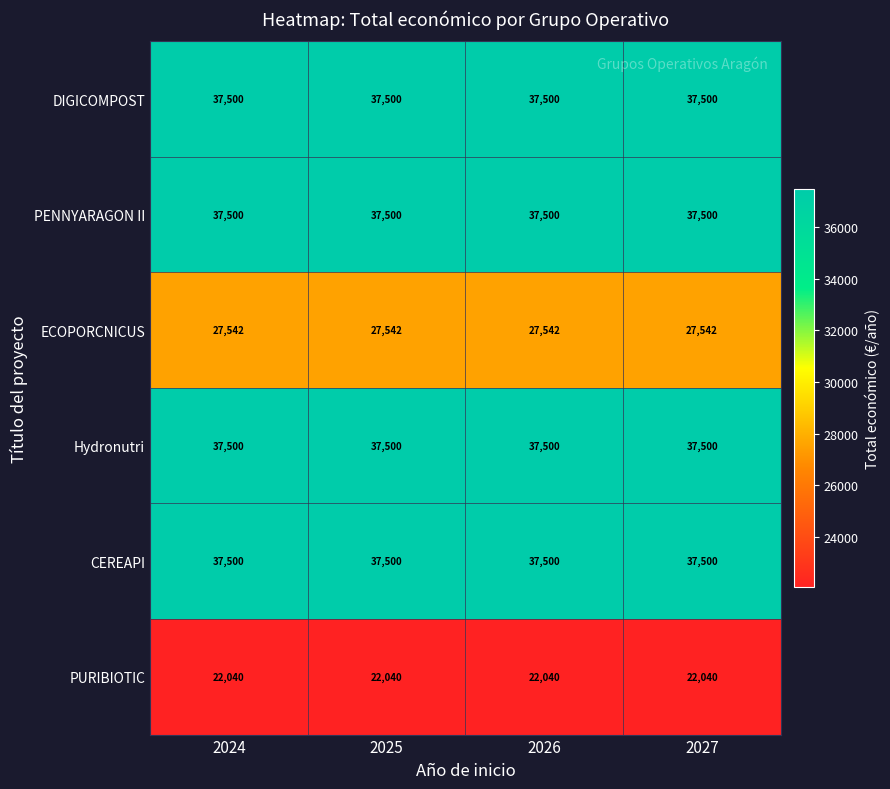

What is the smallest value displayed?

22040